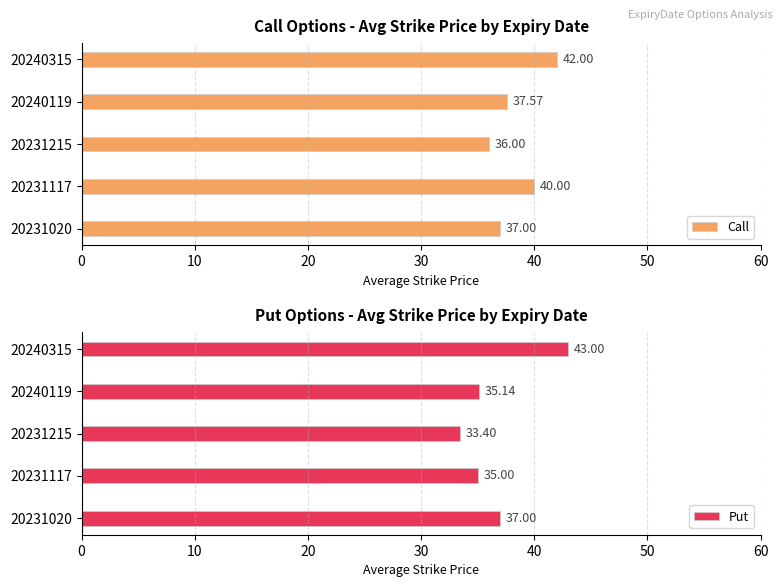

Count the number of data series in this chart.

2